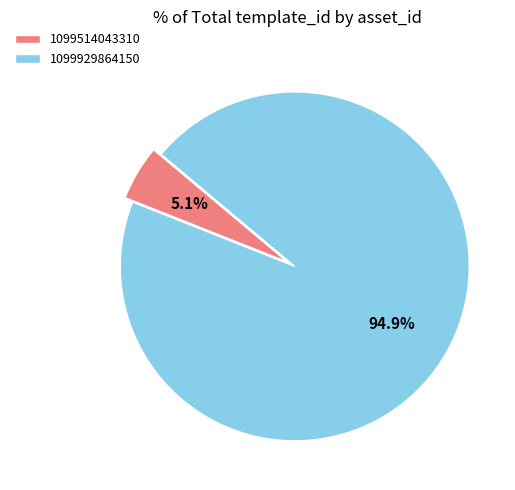

How many slices are in this pie chart?

2